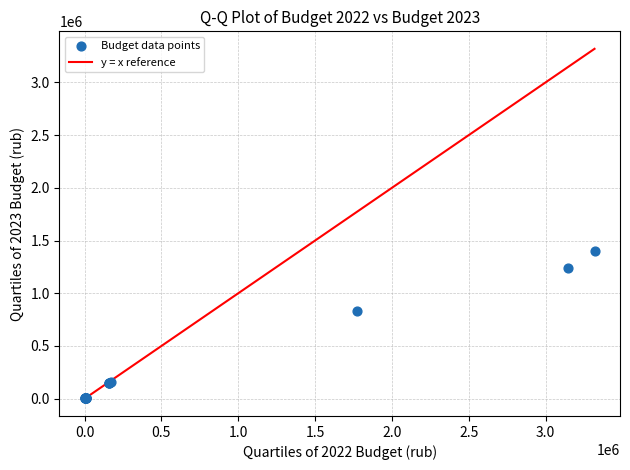

What Y value in the scatter plot is closest to 701479?

831112.2